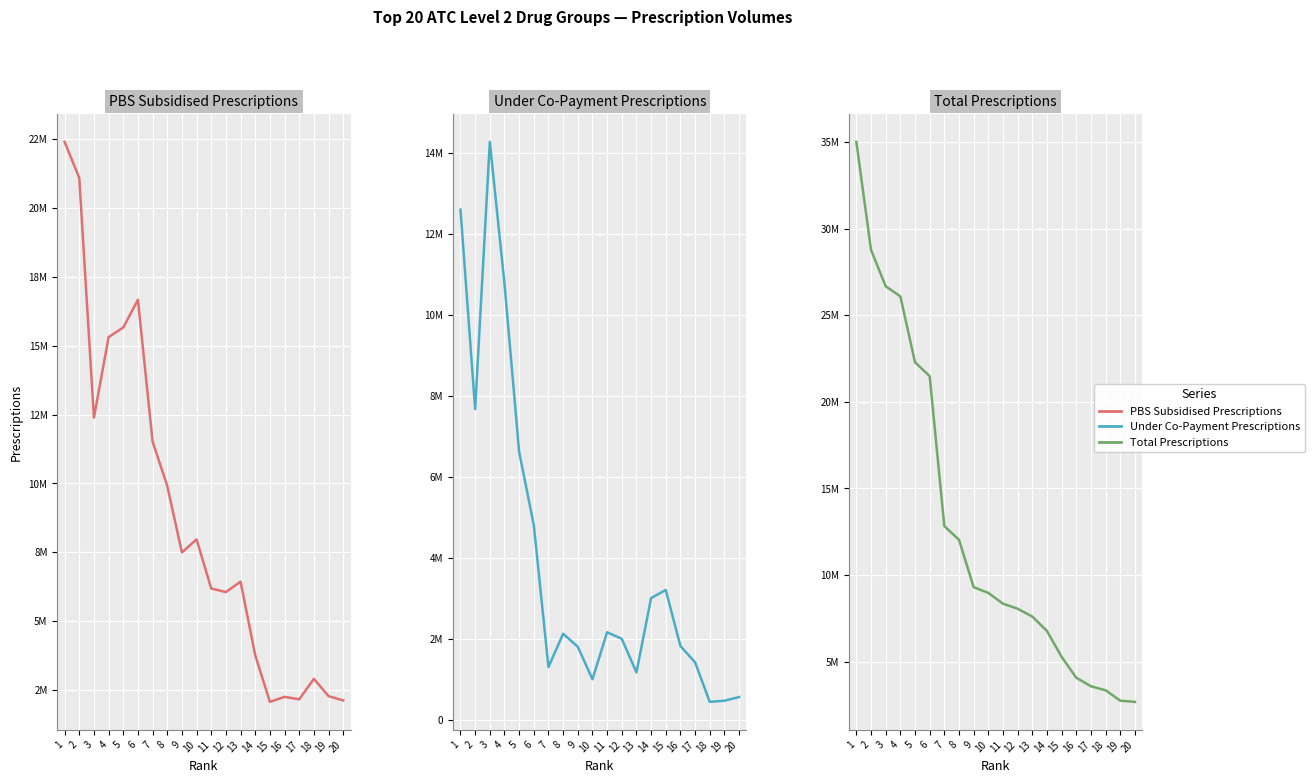

How many times do Under Co-Payment Prescriptions and PBS Subsidised Prescriptions cross each other?

4